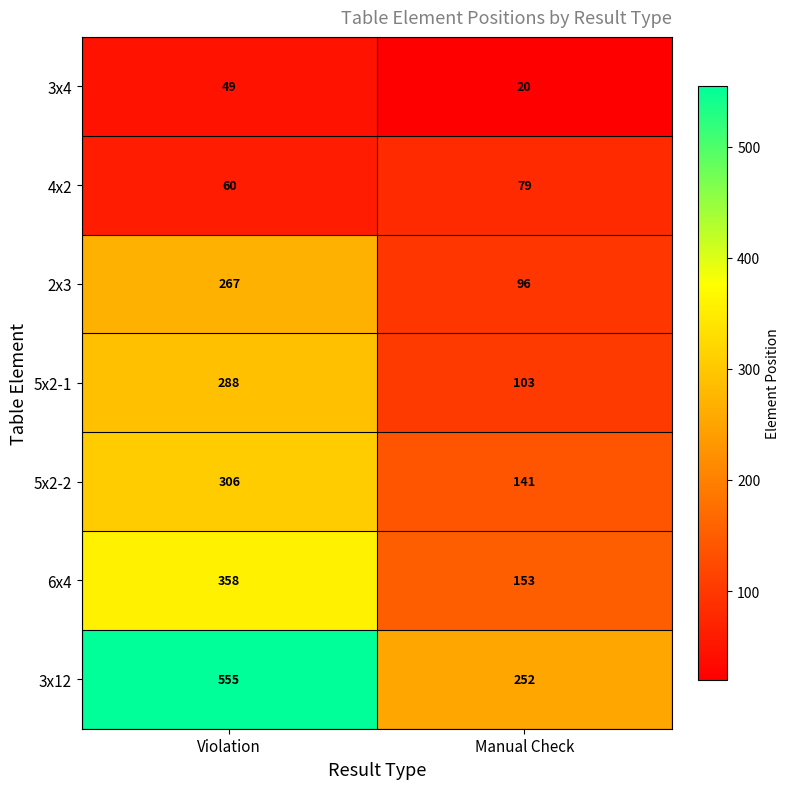

Which series has the largest range (max minus min)?

3x12